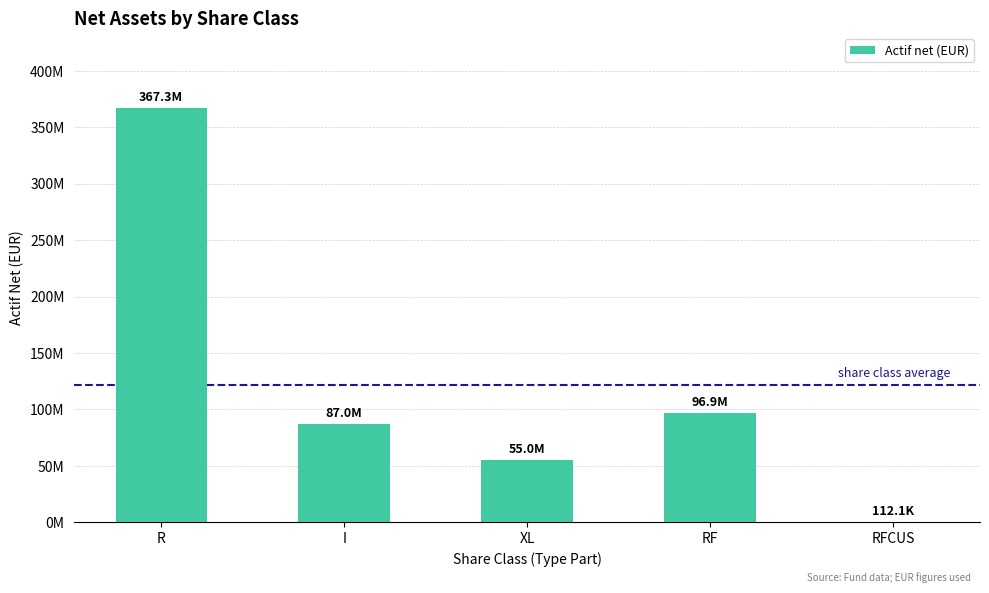

What is the difference between the maximum and second lowest values?

312323739.2